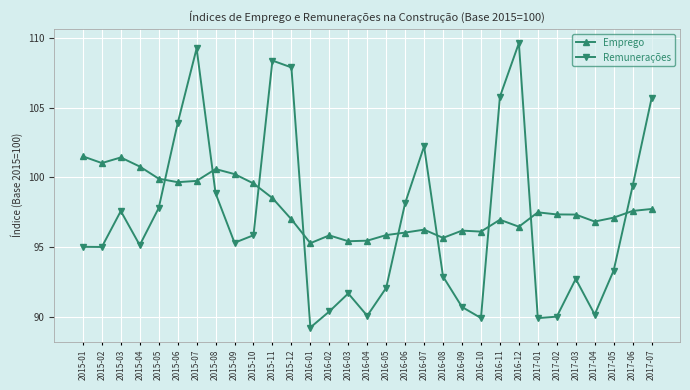

At which category does Emprego reach its first local peak?

2015-03